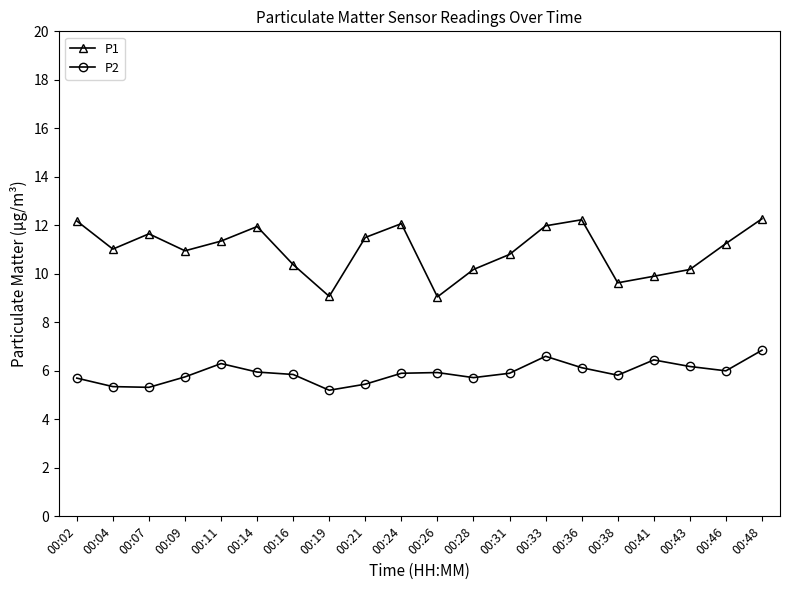

What is the value of the P2 point at the 3rd from the left?

5.3